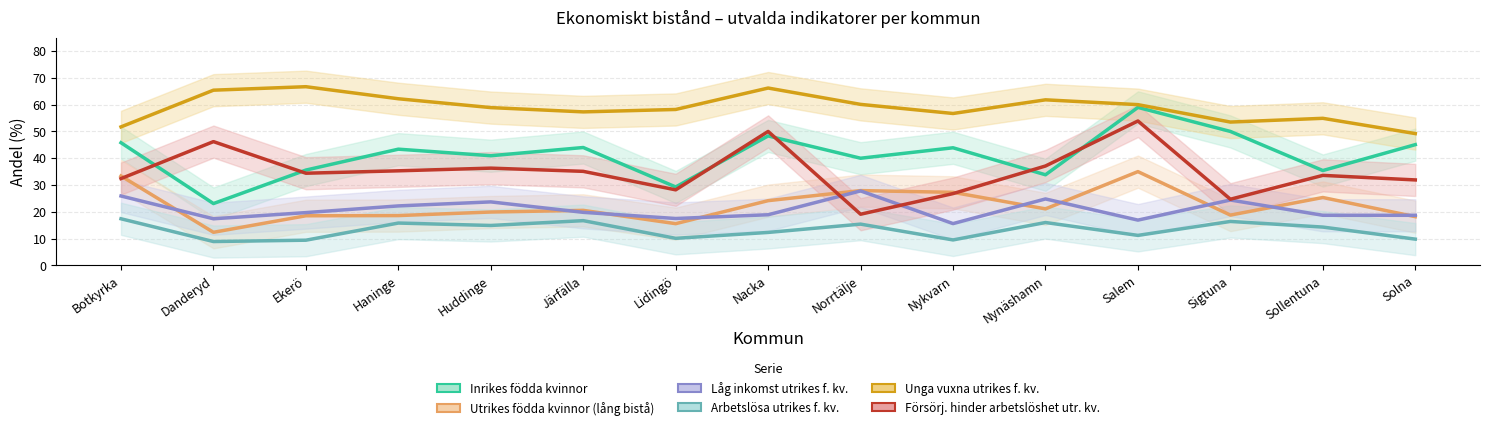

True or false: Arbetslösa utrikes f. kv. and Utrikes födda kvinnor (lång bistå) intersect in this chart.

False